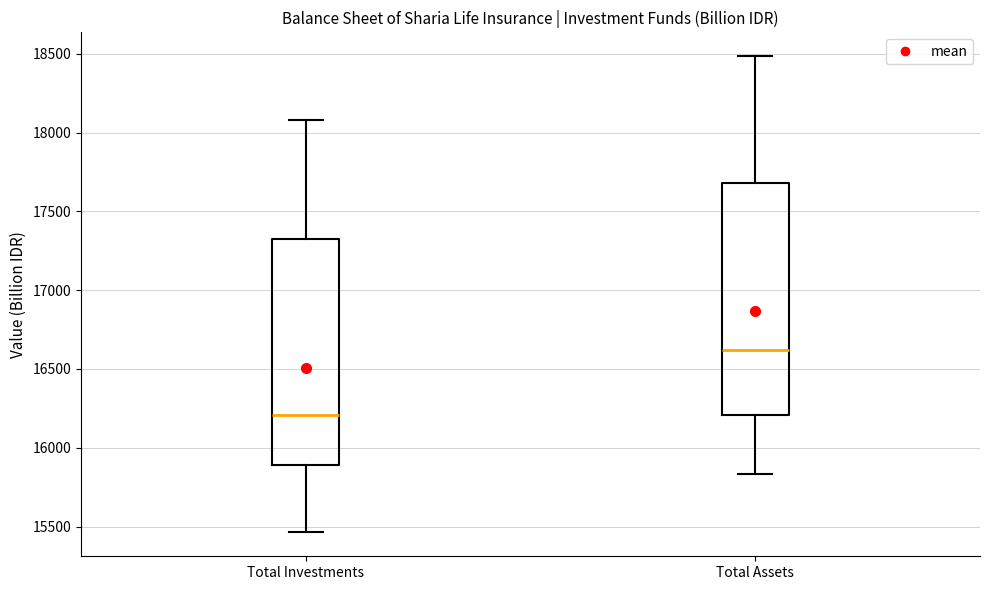

Which box has the highest median line?

Total Assets